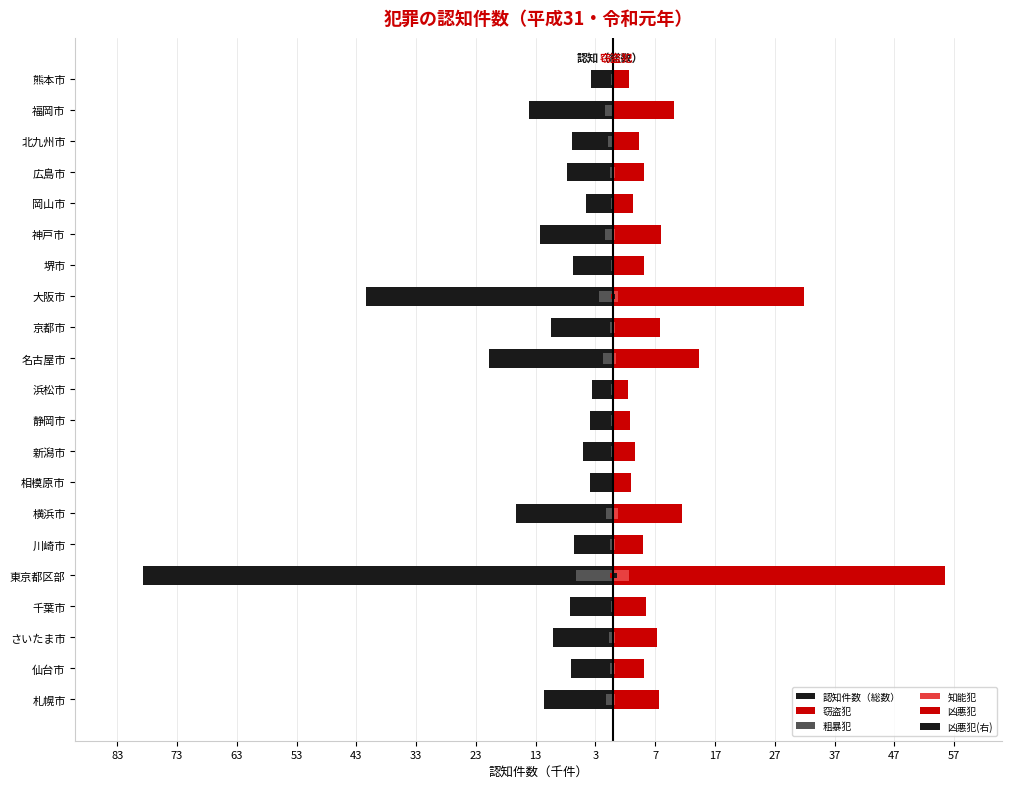

How many bars are there in total?

126